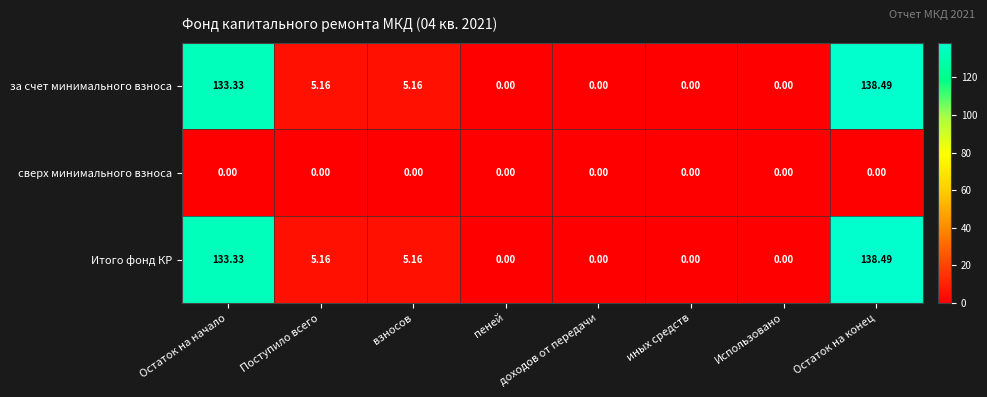

Which category has the highest value in the за счет минимального взноса series?

Остаток на конец